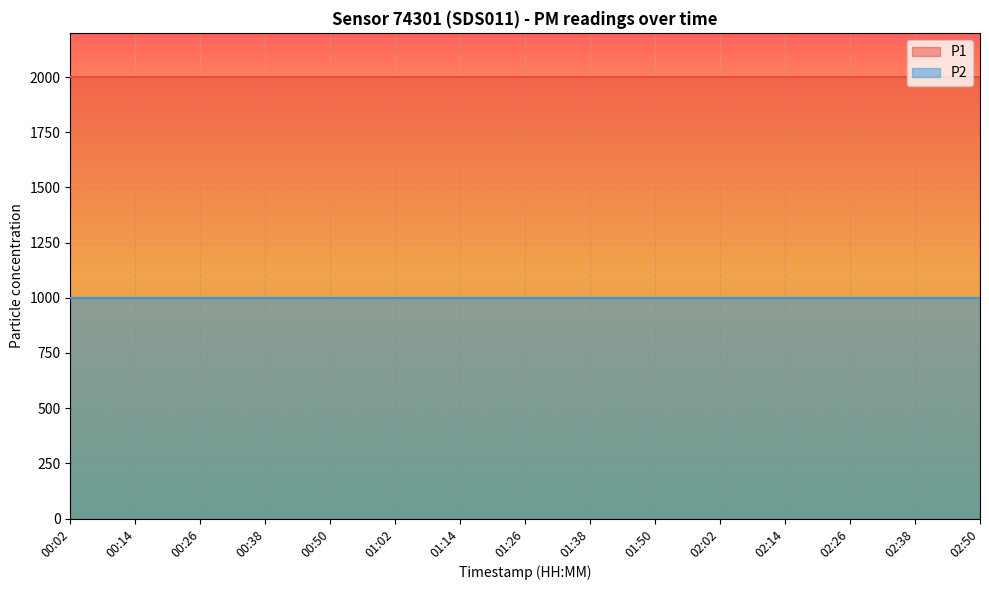

Which series changed the most between 00:14 and 02:02?

P1